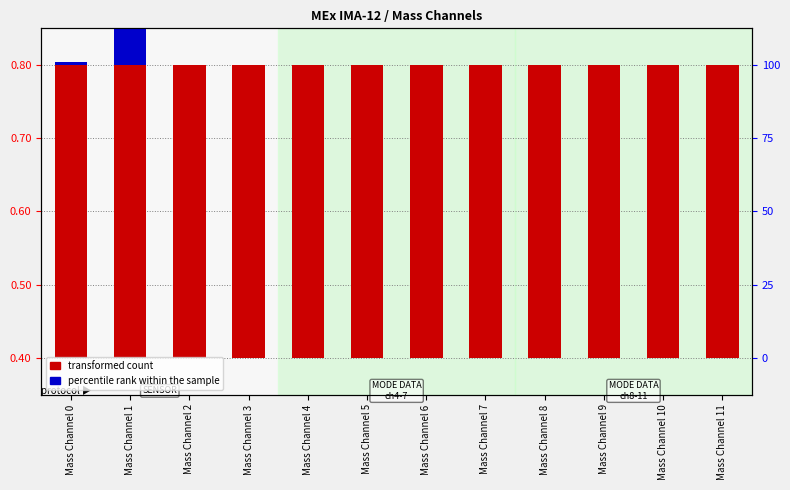

Which series has the largest total across all categories?

transformed count